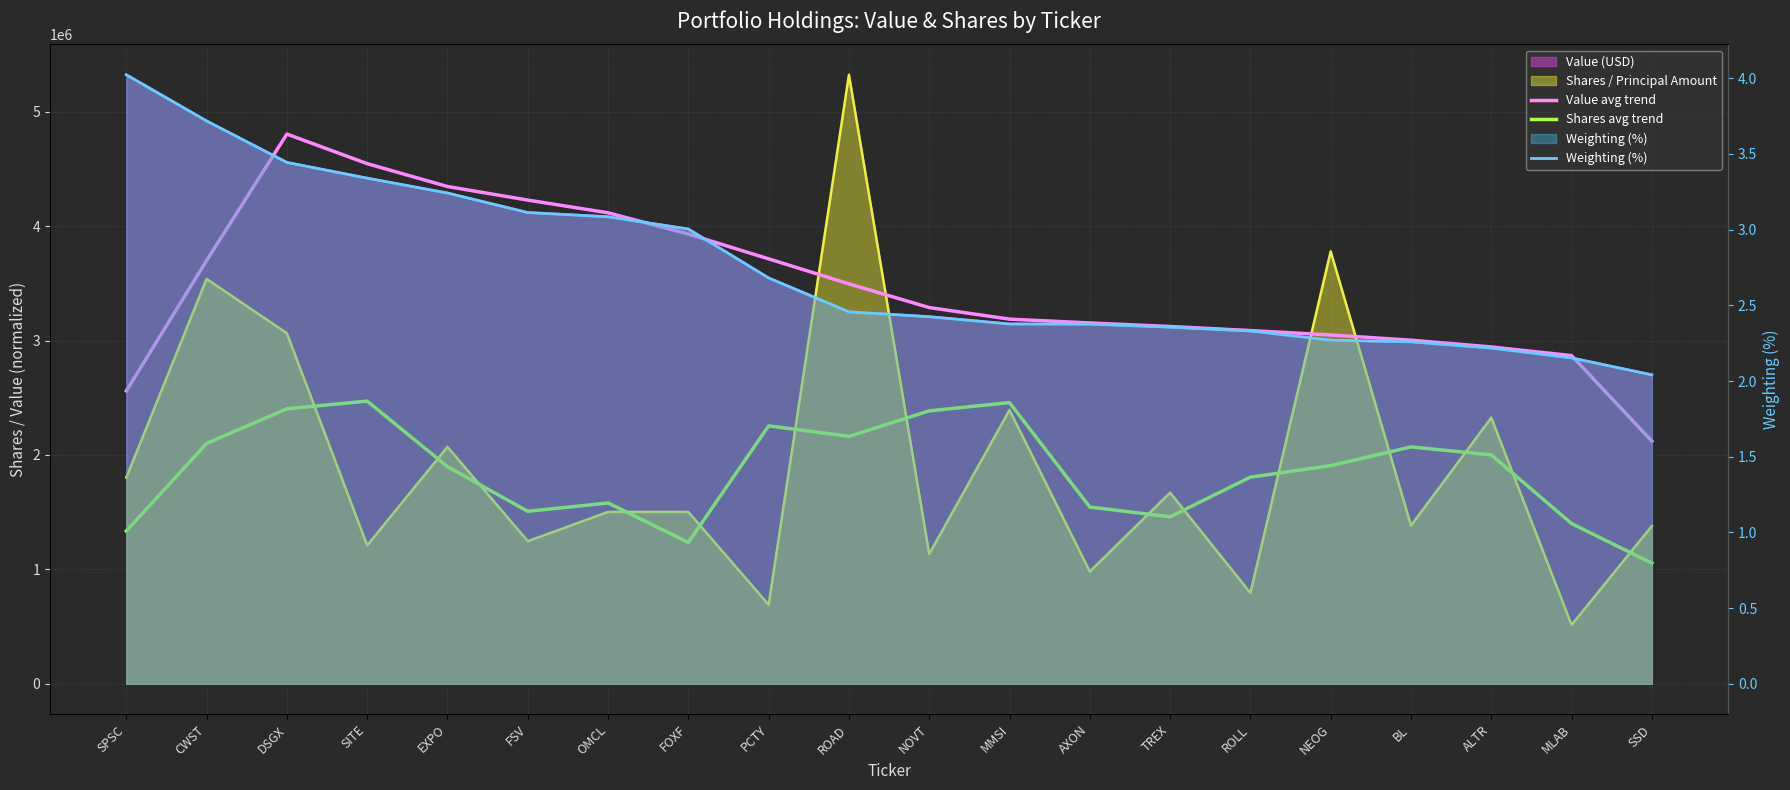

What is the sum of all Value avg trend values?

69257723.7